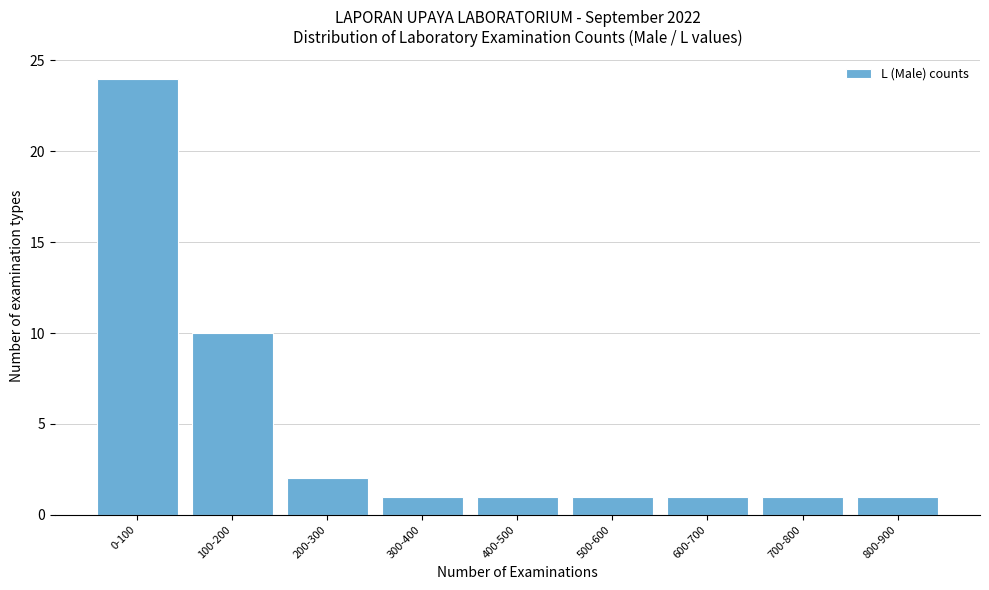

Reading right to left, extract all data points from this chart.

1	1	1	1	1	1	2	10	24